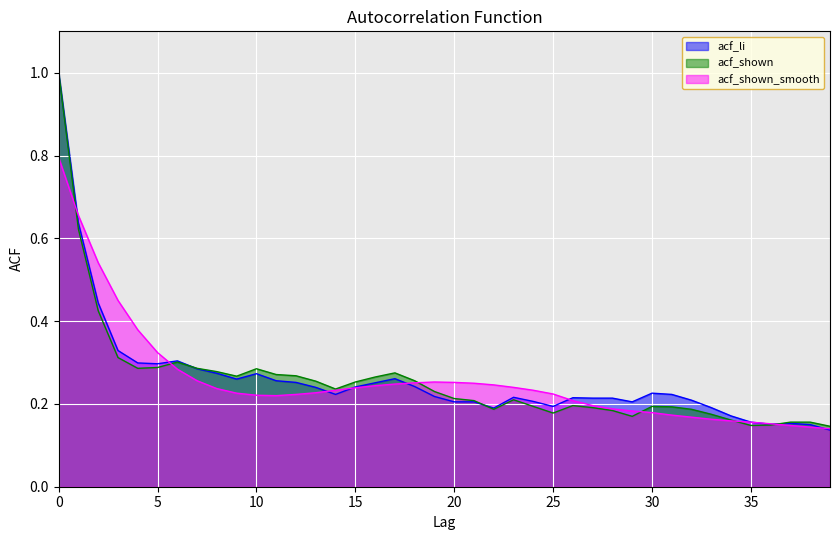

Reading right to left, what are all the values shown in this chart?

acf_li: 0.1	0.1	0.2	0.2	0.2	0.2	0.2	0.2	0.2	0.2	0.2	0.2	0.2	0.2	0.2	0.2	0.2	0.2	0.2	0.2	0.2	0.2	0.3	0.3	0.2	0.2	0.2	0.3	0.3	0.3	0.3	0.3	0.3	0.3	0.3	0.3	0.3	0.4	0.6	1.0
acf_shown: 0.1	0.2	0.2	0.1	0.1	0.2	0.2	0.2	0.2	0.2	0.2	0.2	0.2	0.2	0.2	0.2	0.2	0.2	0.2	0.2	0.2	0.3	0.3	0.3	0.3	0.2	0.3	0.3	0.3	0.3	0.3	0.3	0.3	0.3	0.3	0.3	0.3	0.4	0.6	1.0
acf_shown_smooth: 0.1	0.1	0.1	0.2	0.2	0.2	0.2	0.2	0.2	0.2	0.2	0.2	0.2	0.2	0.2	0.2	0.2	0.2	0.2	0.3	0.3	0.3	0.2	0.2	0.2	0.2	0.2	0.2	0.2	0.2	0.2	0.2	0.3	0.3	0.3	0.4	0.5	0.5	0.7	0.8